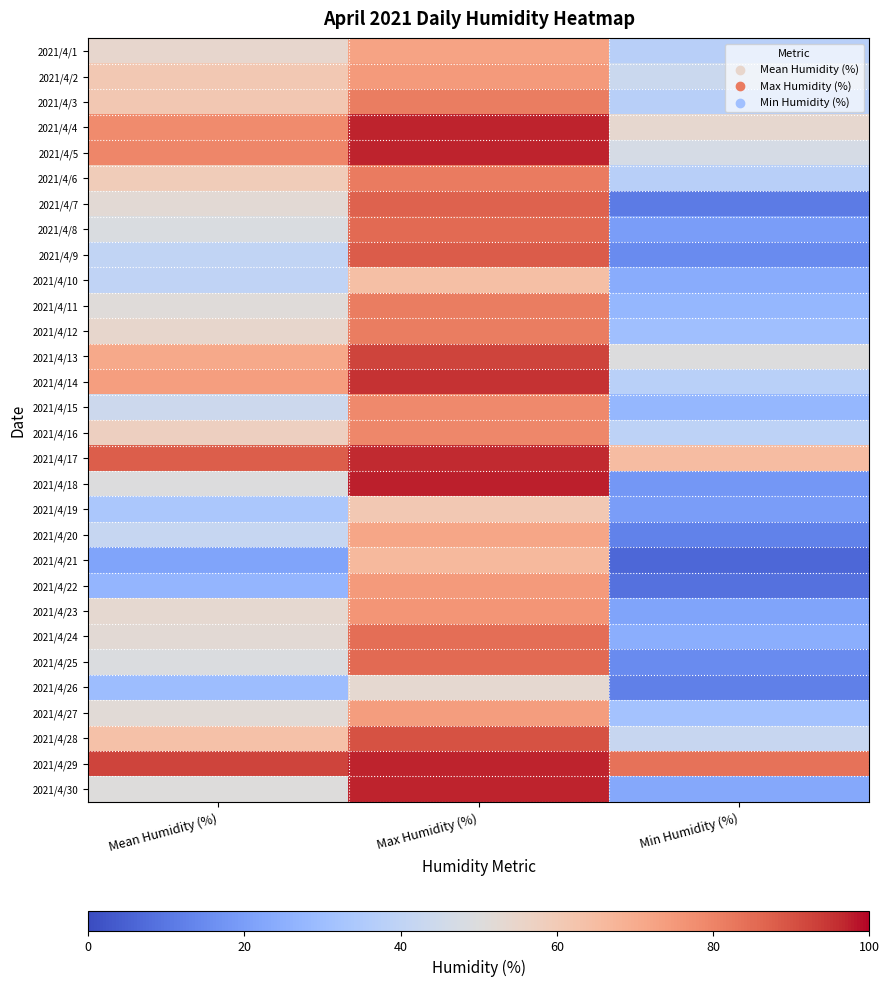

Reading right to left, what are all the values shown in this chart?

2021/4/1: Min Humidity (%)=37.7	Max Humidity (%)=72.4	Mean Humidity (%)=54.0
2021/4/2: Min Humidity (%)=43.6	Max Humidity (%)=74.7	Mean Humidity (%)=60.9
2021/4/3: Min Humidity (%)=37.7	Max Humidity (%)=81.3	Mean Humidity (%)=61.0
2021/4/4: Min Humidity (%)=53.6	Max Humidity (%)=96.9	Mean Humidity (%)=78.5
2021/4/5: Min Humidity (%)=46.9	Max Humidity (%)=96.9	Mean Humidity (%)=79.4
2021/4/6: Min Humidity (%)=37.5	Max Humidity (%)=81.9	Mean Humidity (%)=59.0
2021/4/7: Min Humidity (%)=11.1	Max Humidity (%)=86.9	Mean Humidity (%)=52.0
2021/4/8: Min Humidity (%)=19.7	Max Humidity (%)=85.2	Mean Humidity (%)=48.5
2021/4/9: Min Humidity (%)=15.0	Max Humidity (%)=88.0	Mean Humidity (%)=40.5
2021/4/10: Min Humidity (%)=24.1	Max Humidity (%)=64.1	Mean Humidity (%)=40.0
2021/4/11: Min Humidity (%)=27.5	Max Humidity (%)=81.6	Mean Humidity (%)=51.0
2021/4/12: Min Humidity (%)=30.5	Max Humidity (%)=81.3	Mean Humidity (%)=54.3
2021/4/13: Min Humidity (%)=49.7	Max Humidity (%)=92.4	Mean Humidity (%)=71.0
2021/4/14: Min Humidity (%)=38.0	Max Humidity (%)=95.2	Mean Humidity (%)=73.5
2021/4/15: Min Humidity (%)=27.7	Max Humidity (%)=78.6	Mean Humidity (%)=43.9
2021/4/16: Min Humidity (%)=39.1	Max Humidity (%)=79.1	Mean Humidity (%)=57.7
2021/4/17: Min Humidity (%)=65.2	Max Humidity (%)=96.3	Mean Humidity (%)=87.8
2021/4/18: Min Humidity (%)=18.0	Max Humidity (%)=97.4	Mean Humidity (%)=49.9
2021/4/19: Min Humidity (%)=19.7	Max Humidity (%)=60.8	Mean Humidity (%)=33.8
2021/4/20: Min Humidity (%)=12.5	Max Humidity (%)=71.6	Mean Humidity (%)=41.9
2021/4/21: Min Humidity (%)=6.6	Max Humidity (%)=66.1	Mean Humidity (%)=21.7
2021/4/22: Min Humidity (%)=8.8	Max Humidity (%)=74.9	Mean Humidity (%)=27.3
2021/4/23: Min Humidity (%)=21.6	Max Humidity (%)=76.1	Mean Humidity (%)=53.4
2021/4/24: Min Humidity (%)=24.7	Max Humidity (%)=84.4	Mean Humidity (%)=52.1
2021/4/25: Min Humidity (%)=14.9	Max Humidity (%)=85.2	Mean Humidity (%)=49.0
2021/4/26: Min Humidity (%)=12.4	Max Humidity (%)=53.3	Mean Humidity (%)=29.9
2021/4/27: Min Humidity (%)=31.9	Max Humidity (%)=74.1	Mean Humidity (%)=51.9
2021/4/28: Min Humidity (%)=42.4	Max Humidity (%)=90.0	Mean Humidity (%)=63.6
2021/4/29: Min Humidity (%)=83.6	Max Humidity (%)=96.9	Mean Humidity (%)=92.4
2021/4/30: Min Humidity (%)=23.0	Max Humidity (%)=96.9	Mean Humidity (%)=50.1